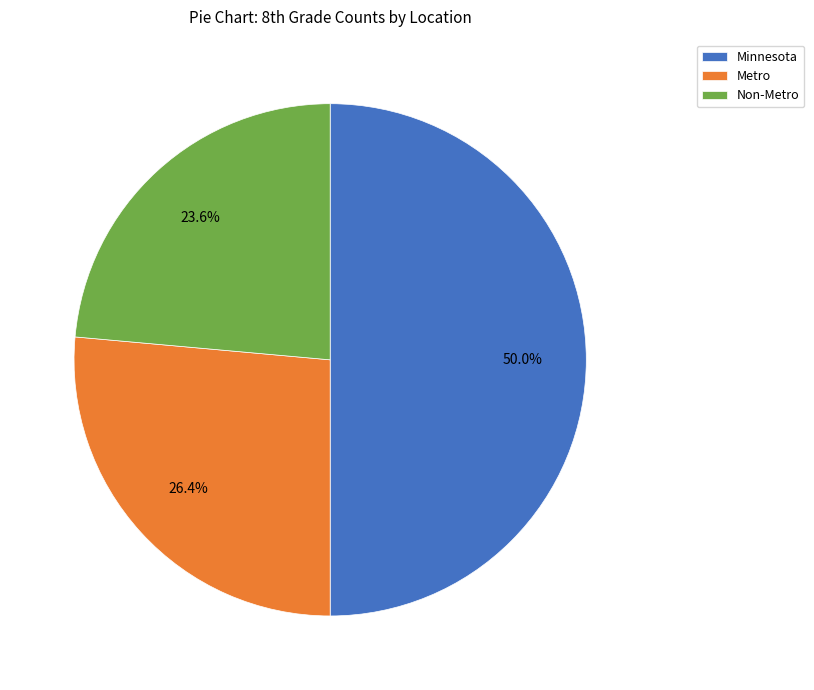

Which category has the smallest portion of the pie?

Non-Metro